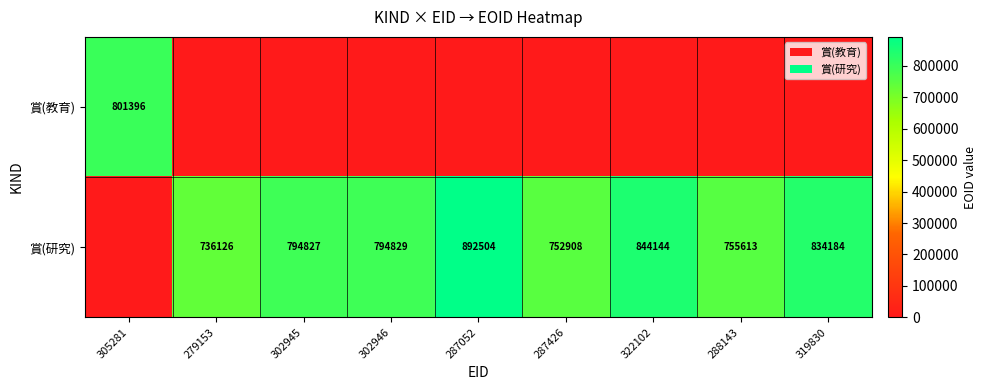

True or false: 賞(研究) has a value of 265196 at 287052.

False